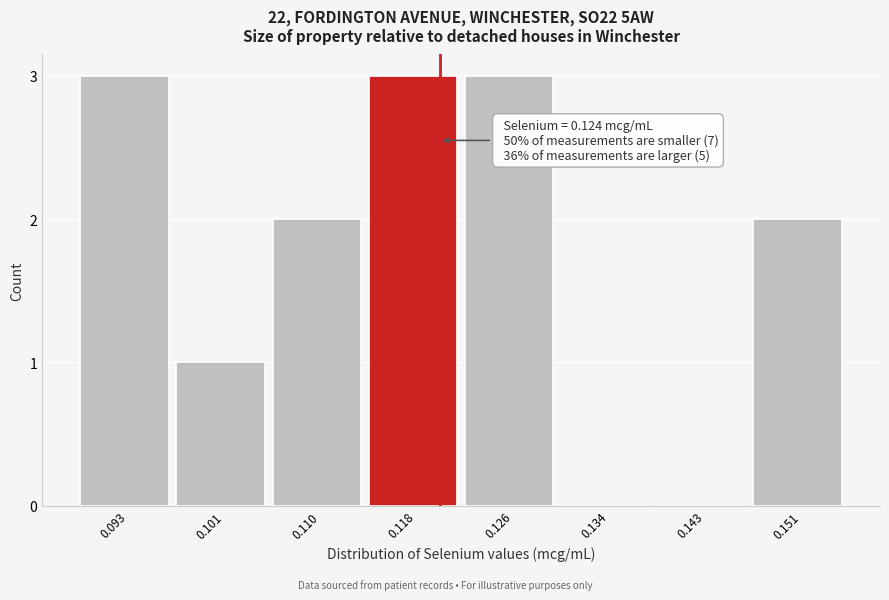

Reading right to left, transcribe all the data shown in this chart.

0.151=2	0.143=0	0.134=0	0.126=3	0.118=3	0.110=2	0.101=1	0.093=3